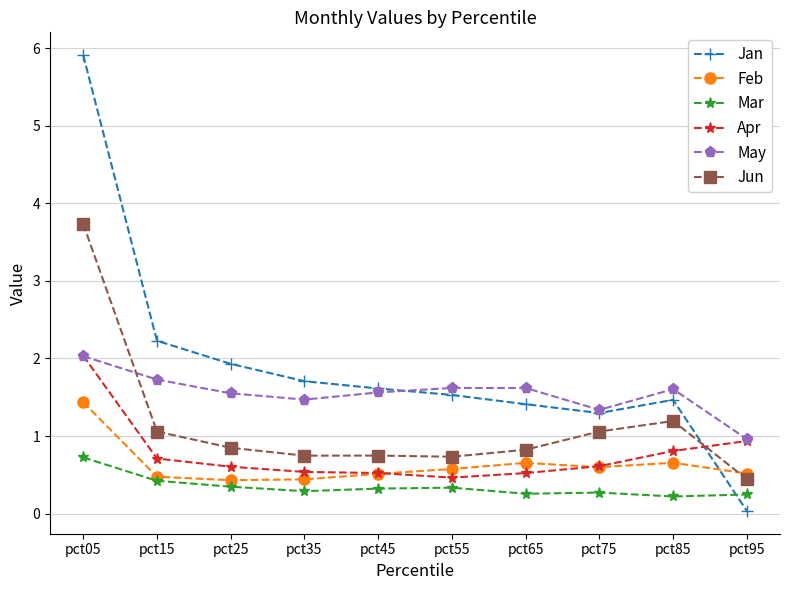

True or false: May and Jan cross at least once.

True